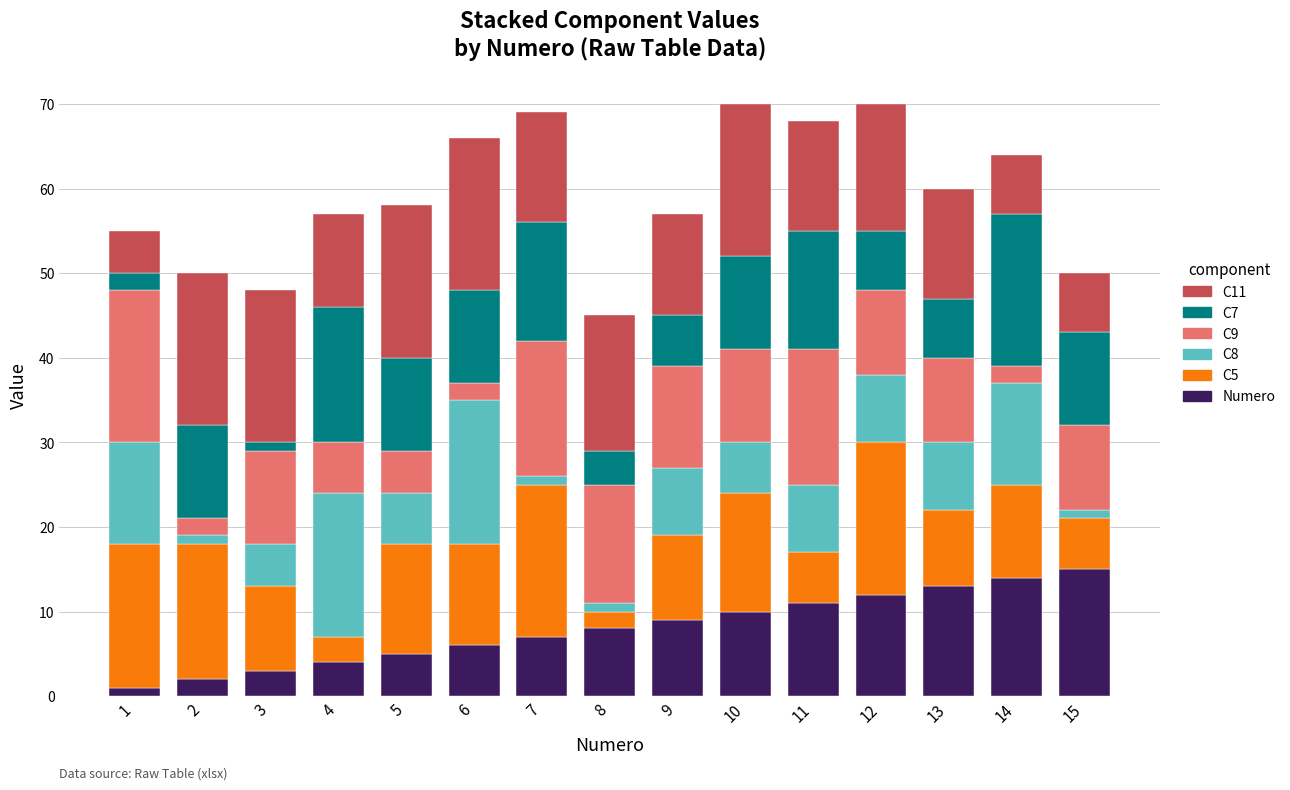

What are all the series names shown in the legend?

C11, C7, C9, C8, C5, Numero